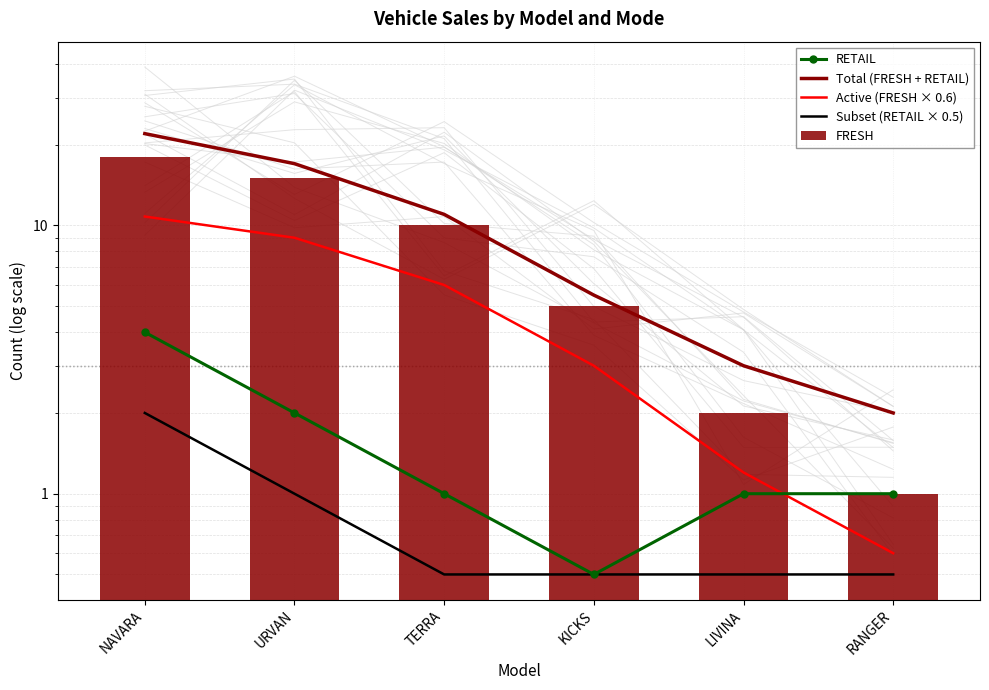

How many data points in Active (FRESH × 0.6) are less than 6?

3